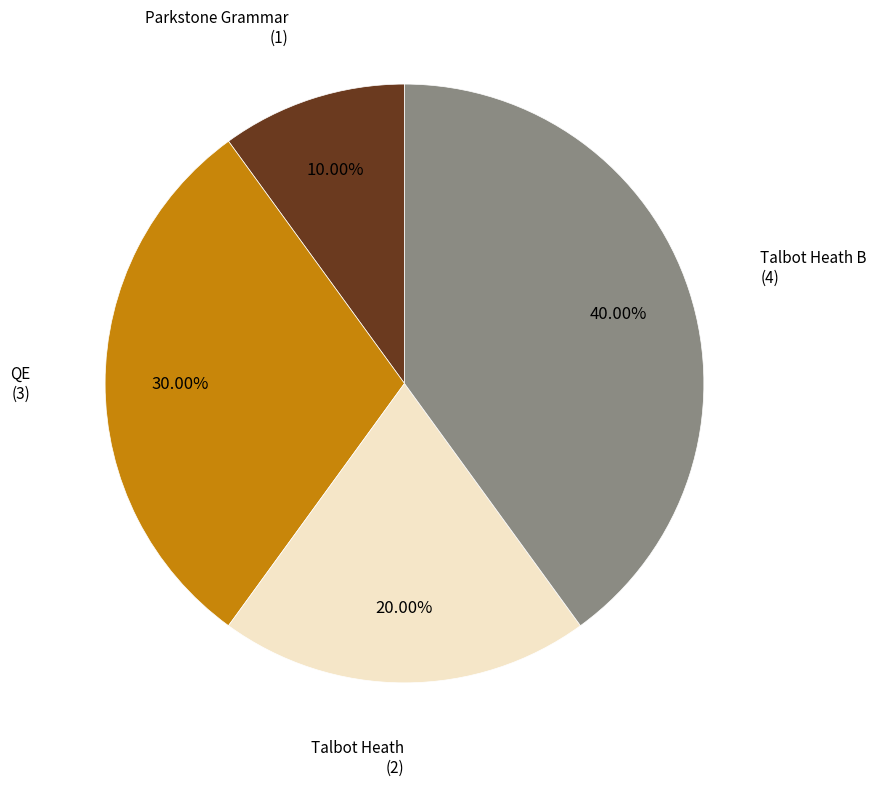

To the nearest percent, what is the average slice percentage?

25%